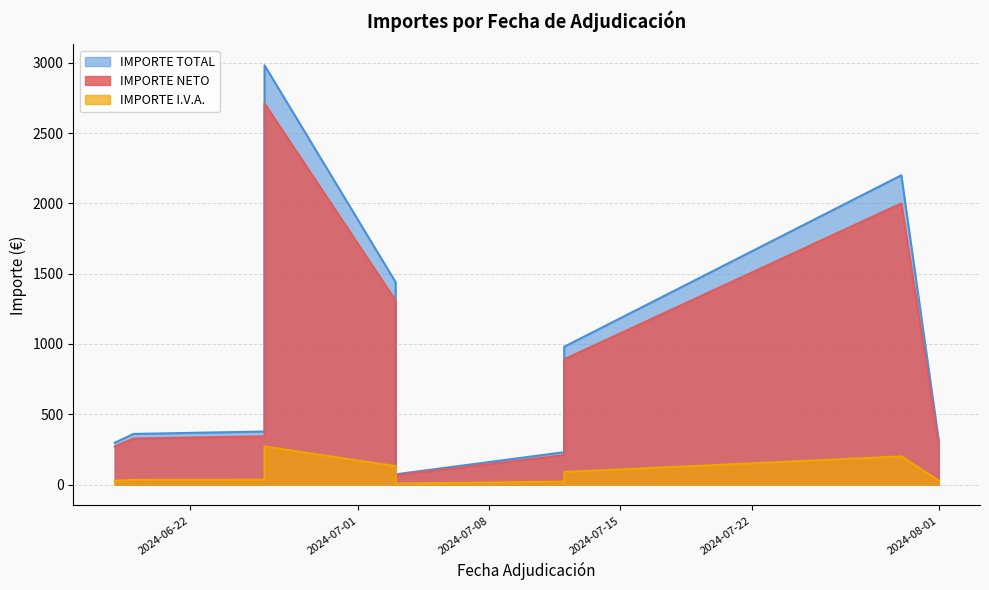

What are all the series names shown in the legend?

IMPORTE NETO, IMPORTE I.V.A., IMPORTE TOTAL